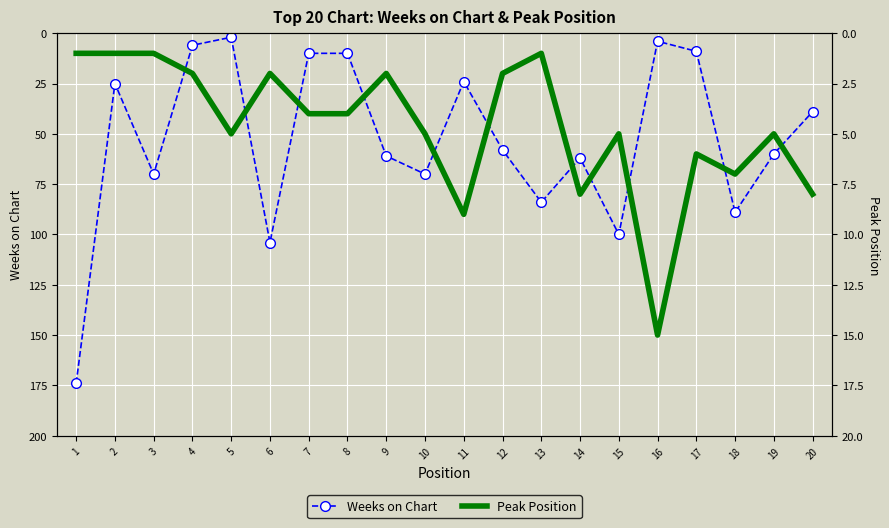

True or false: Weeks on Chart and Peak Position cross at least once.

True